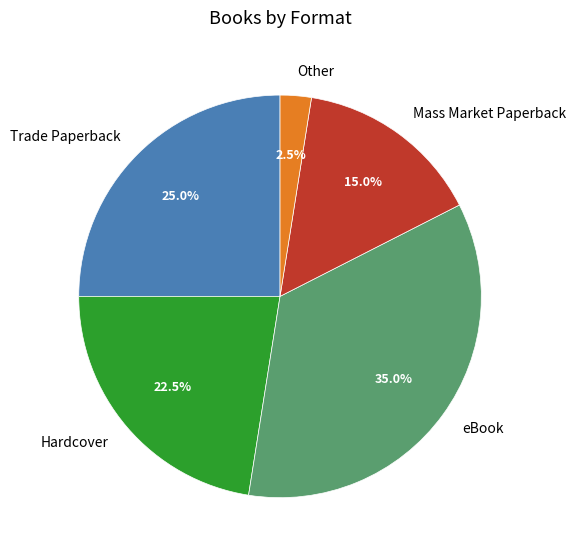

How many segments does this pie chart have?

5